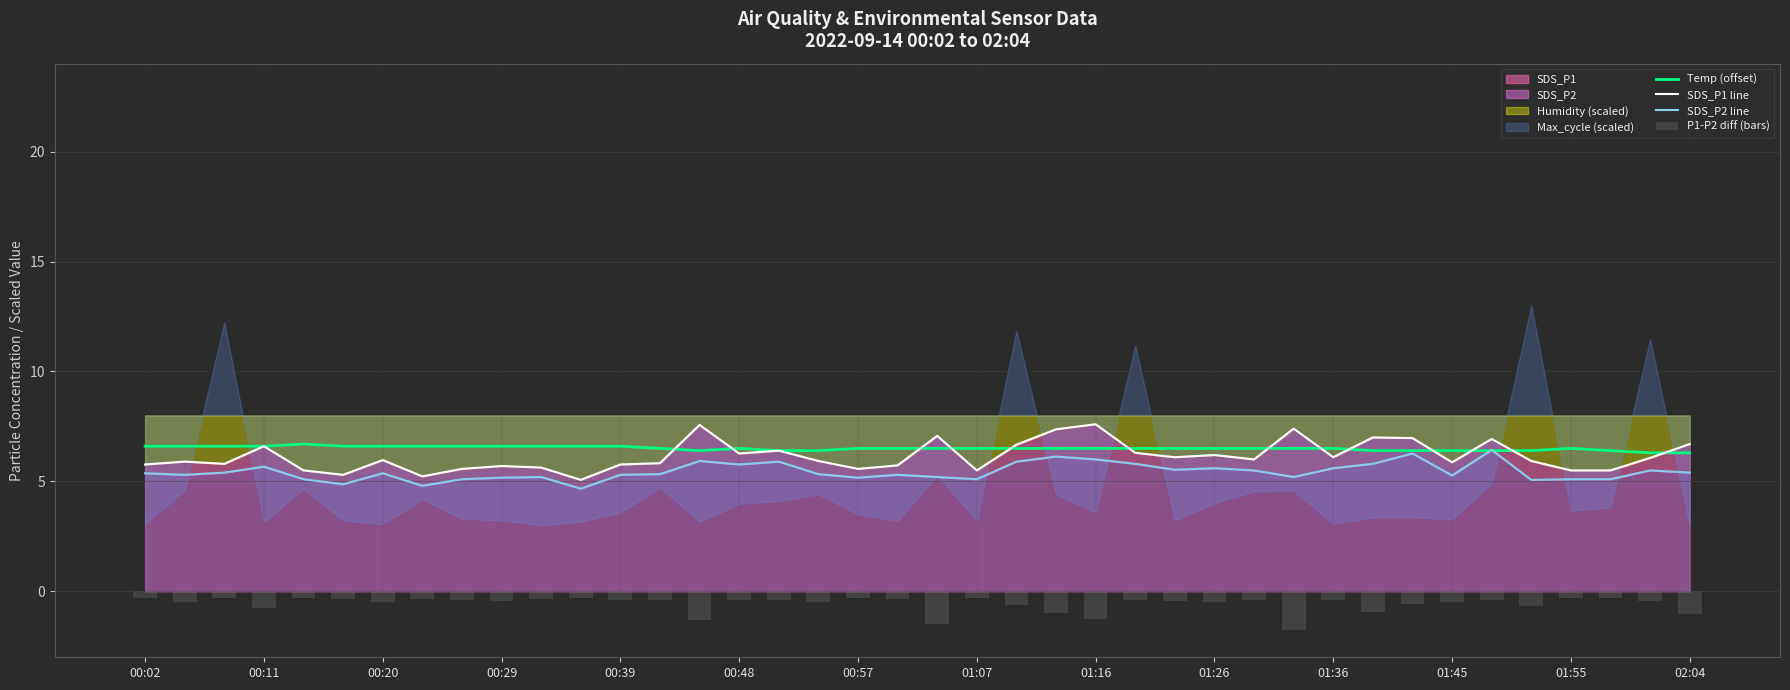

What is the maximum value for Temp (offset)?

6.7